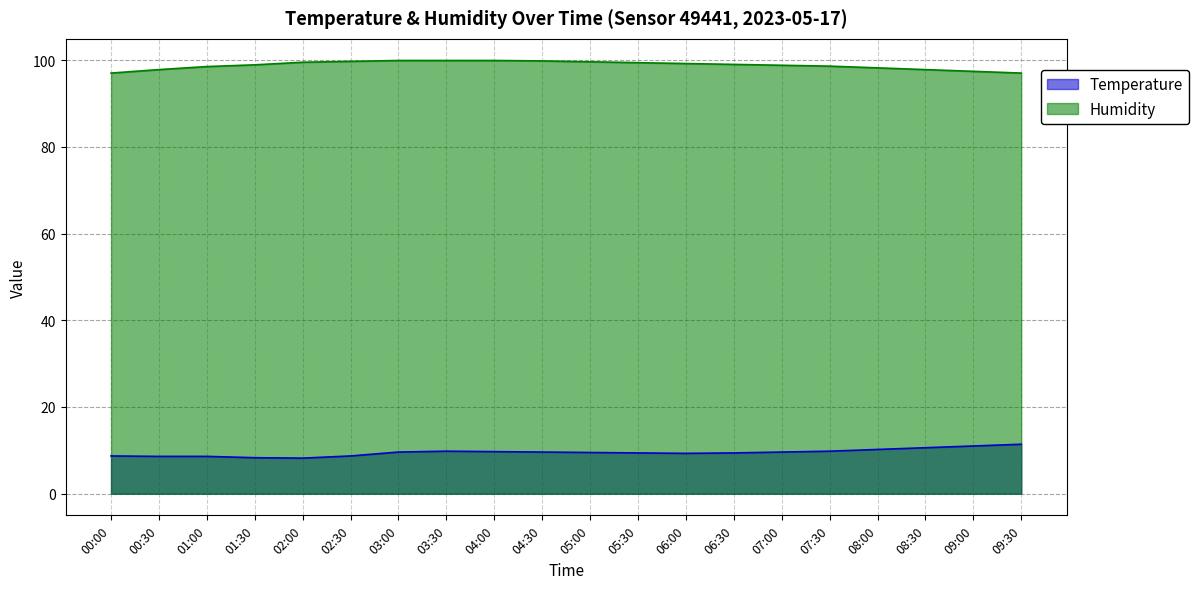

Is the value of Temperature at 09:00 greater than the value of Humidity at 03:00?

No